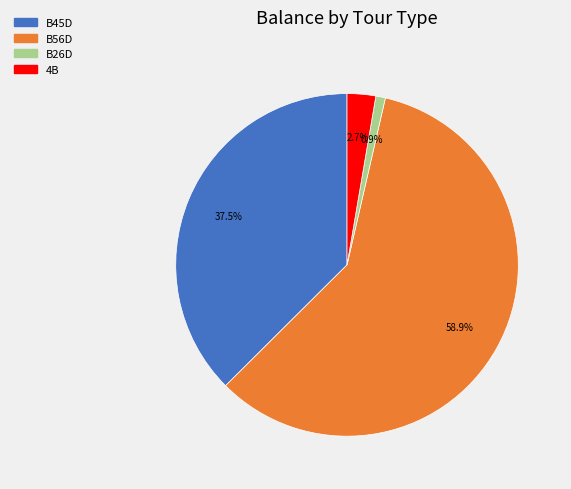

Is there any slice that represents more than half of the pie?

Yes